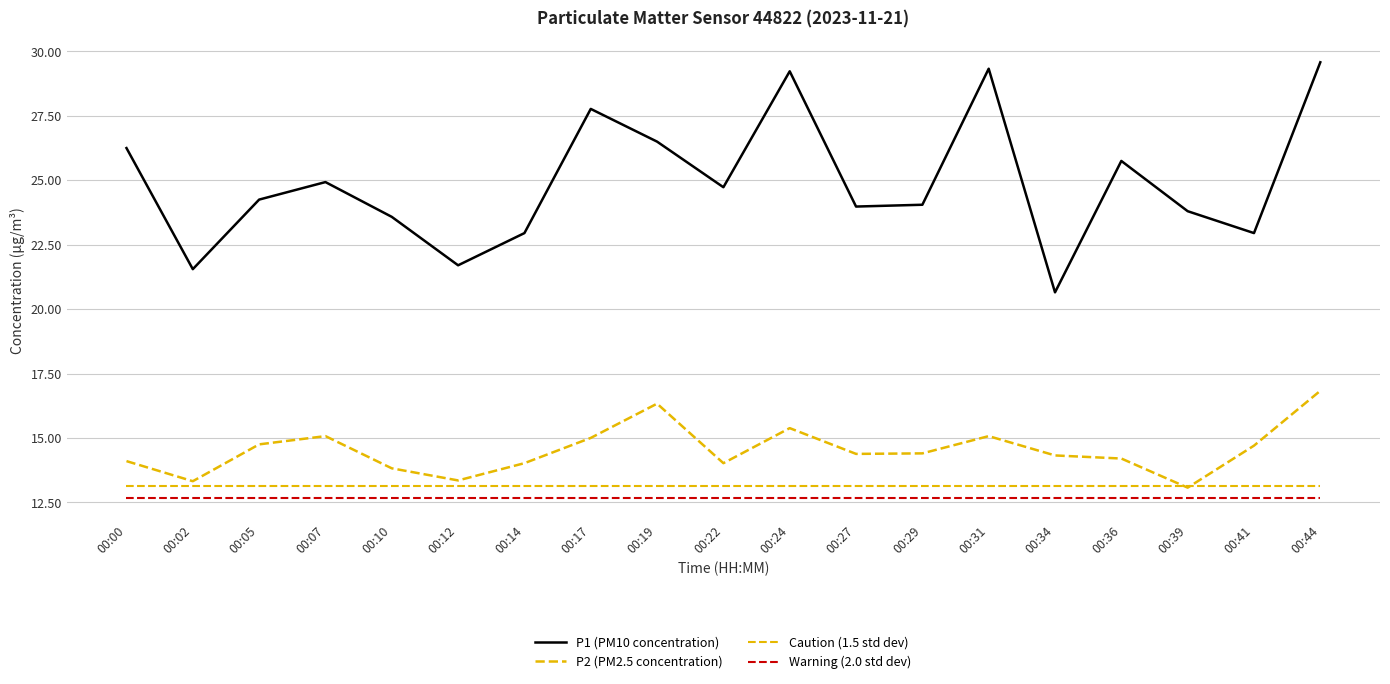

True or false: P1 (PM10 concentration) has a value of 37.6 at 00:10.

False